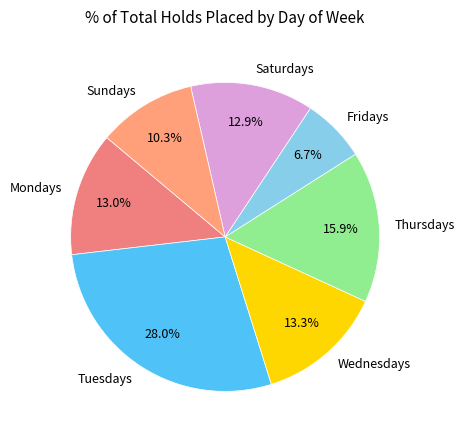

Which slice is the largest?

Tuesdays